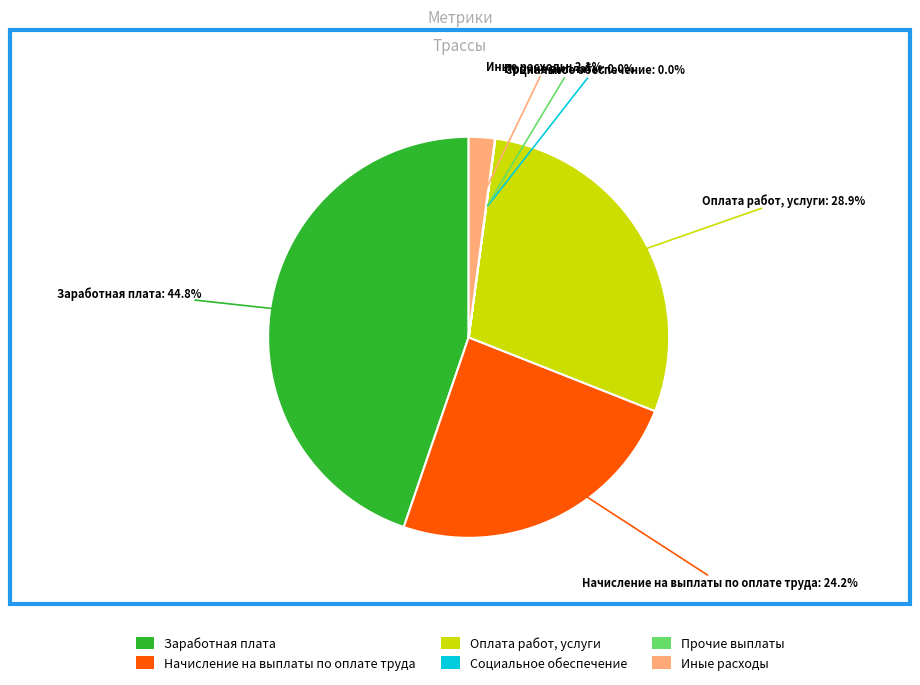

Which category has the biggest portion of the pie?

Заработная плата